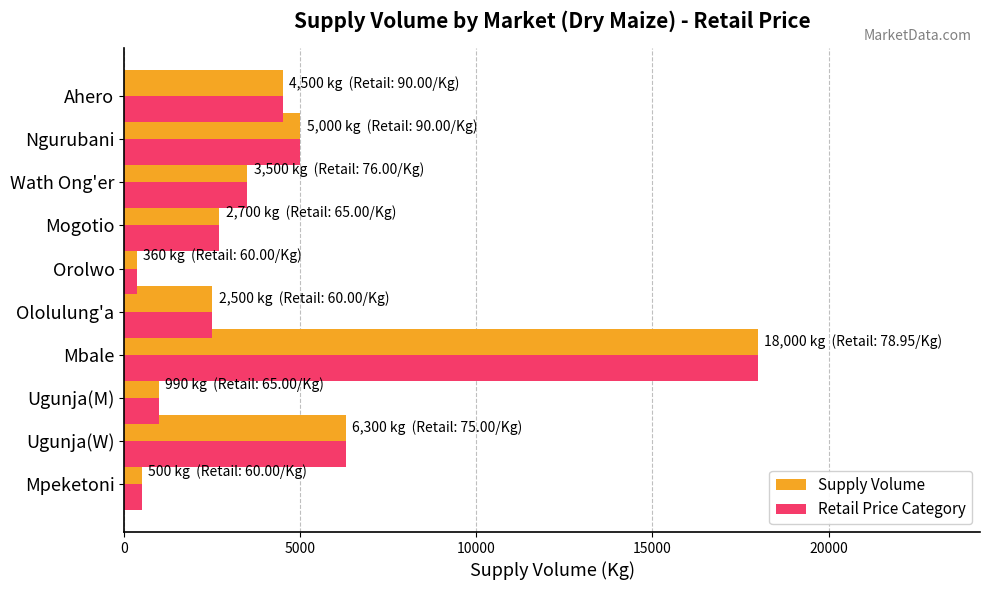

What are all the series names shown in the legend?

Supply Volume, Retail Price Category